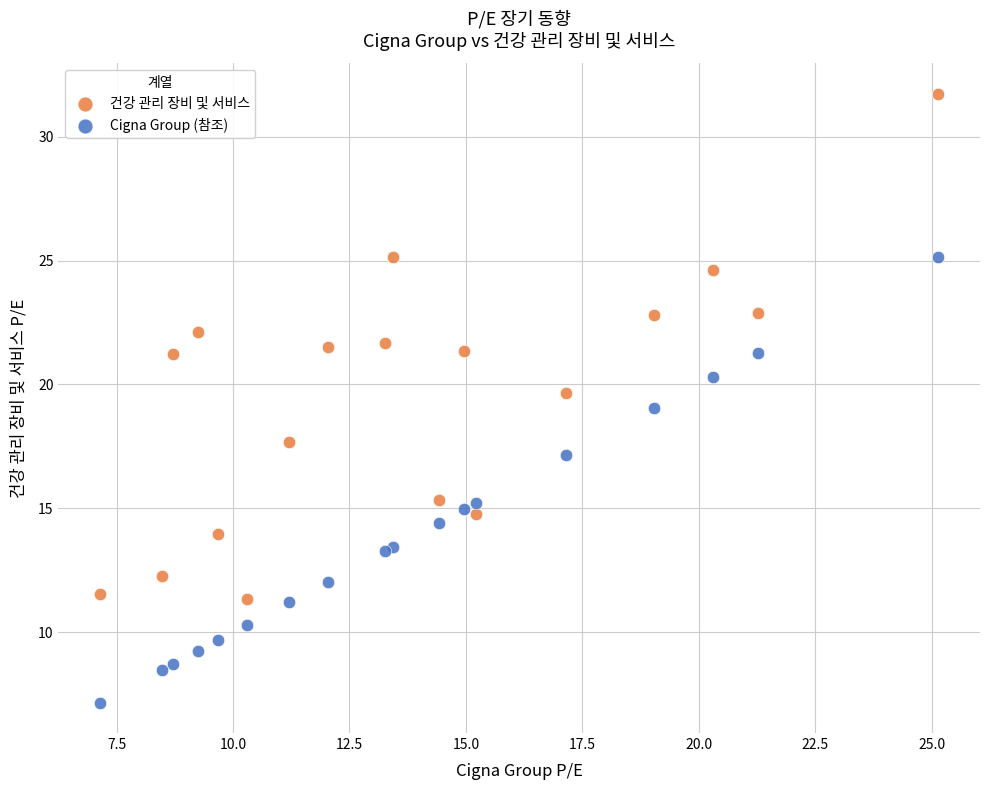

Which series has the largest Y range (max minus min)?

건강 관리 장비 및 서비스